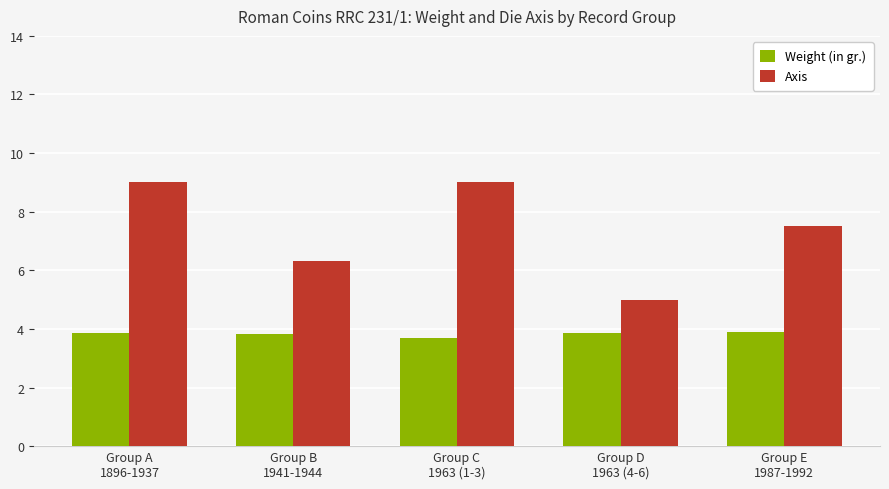

Read the Axis value at Group A
1896-1937.

9.0